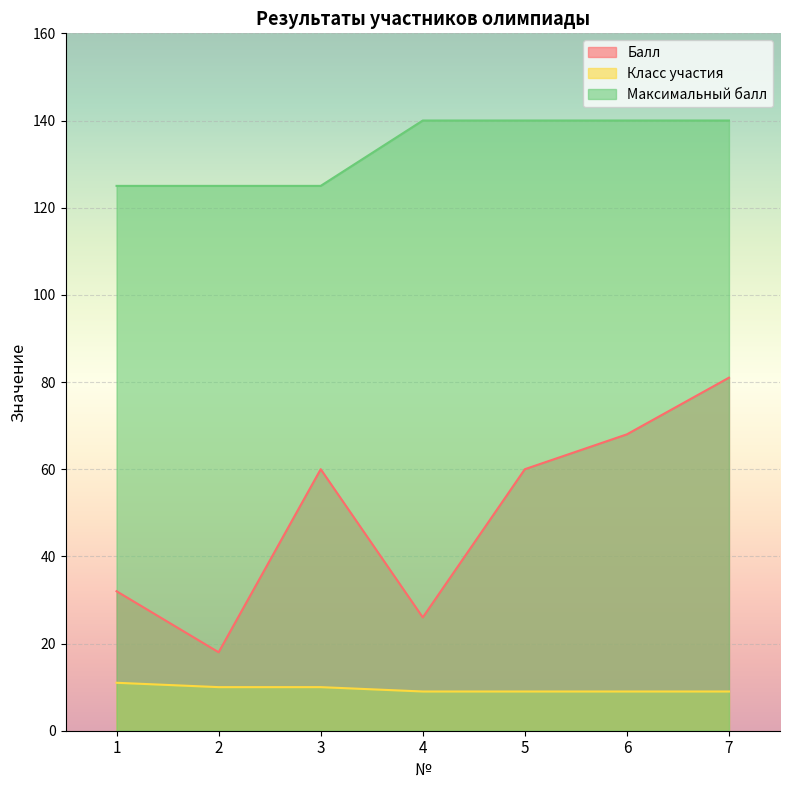

What is the spread (max minus min) of values at 3?

115